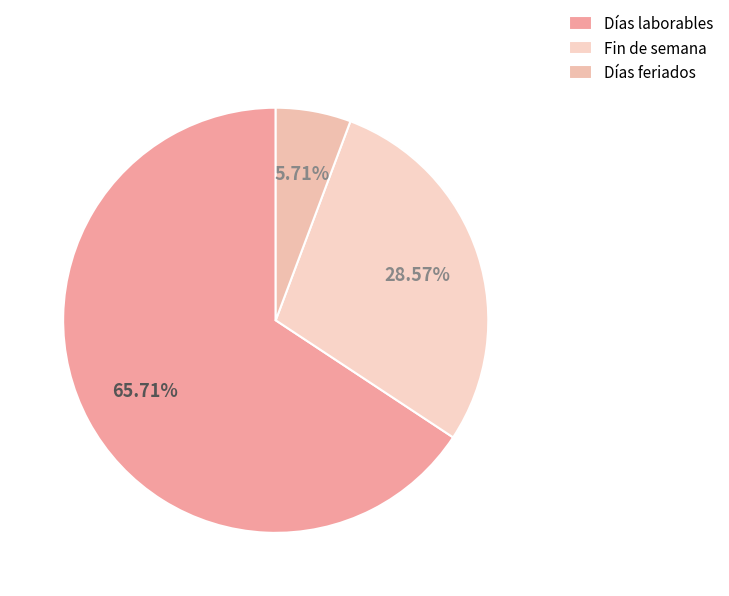

Is there a majority slice in this chart?

Yes